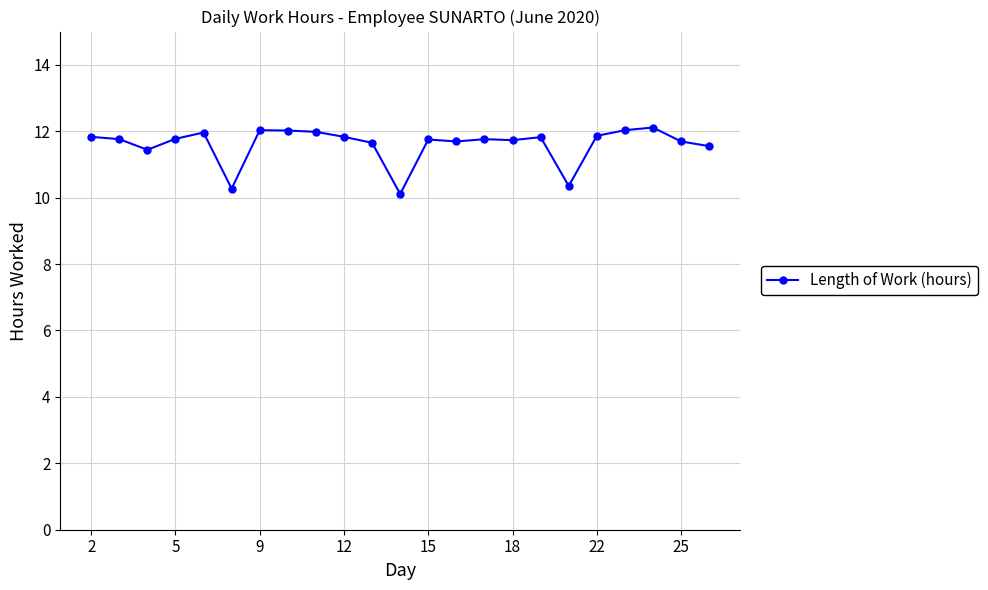

What is the average value?

11.6